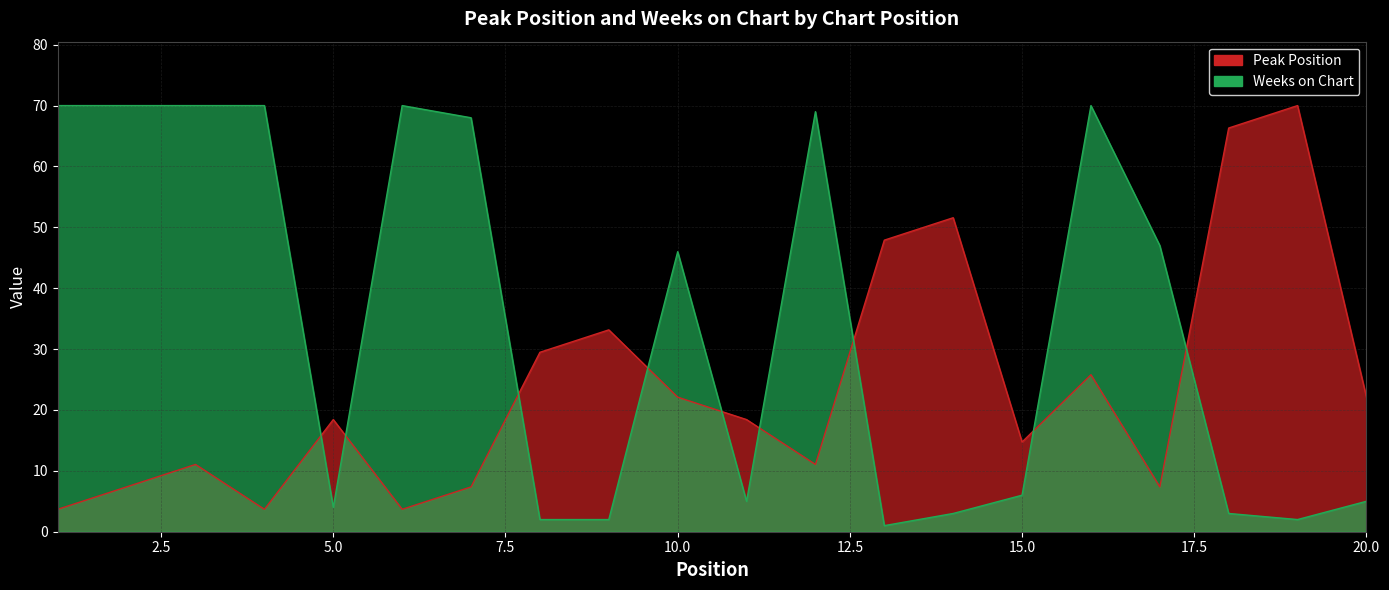

What is the spread (max minus min) of values at 10?

23.9